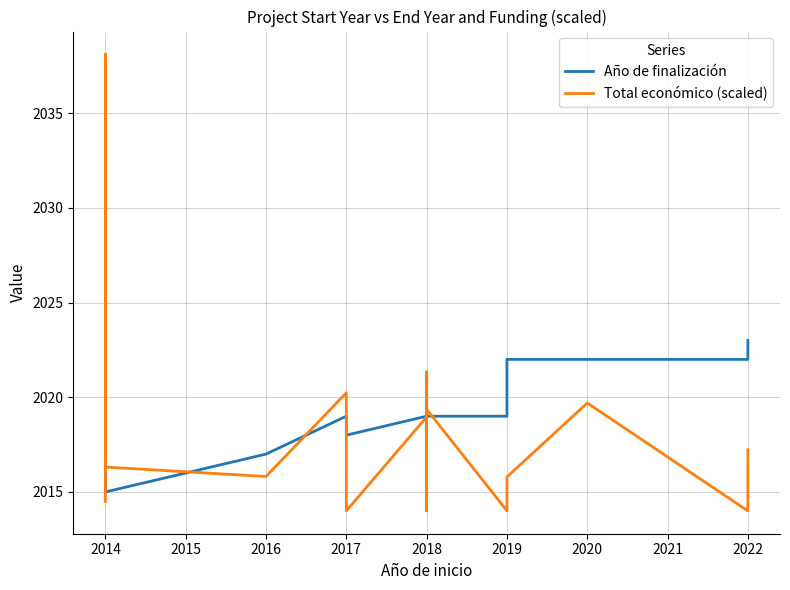

How many lines are shown in the chart?

2